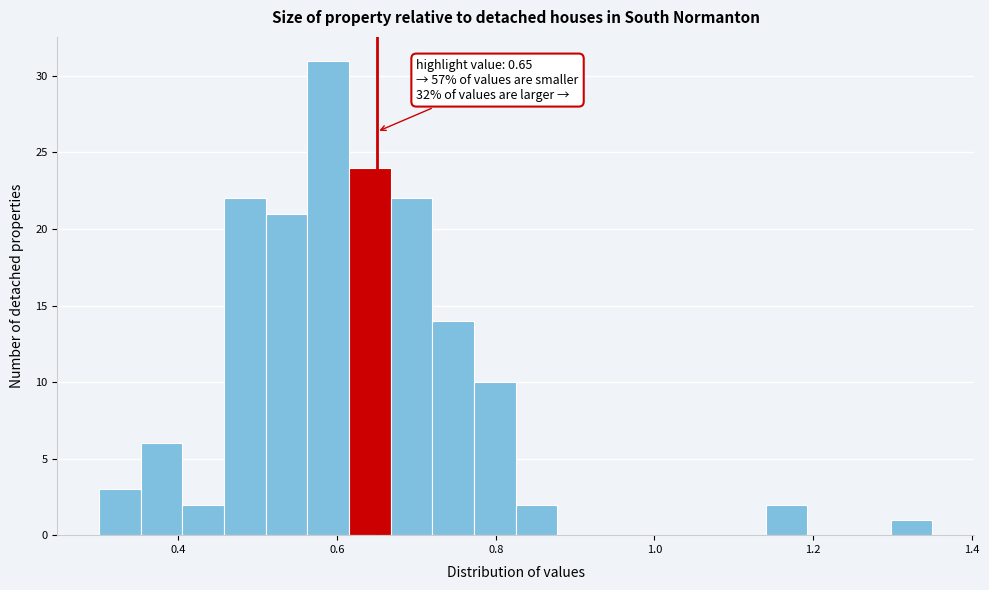

Around what value on the x-axis is the tallest bar? Give the approximate position of its centre, as read against the axis.

0.58